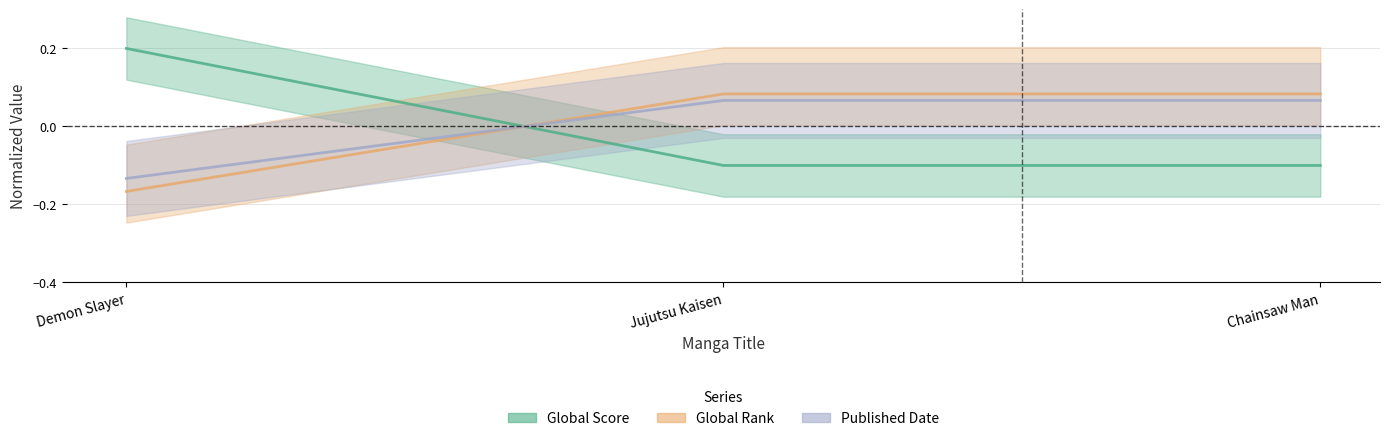

At which label is Global Score closest to 0?

Jujutsu Kaisen